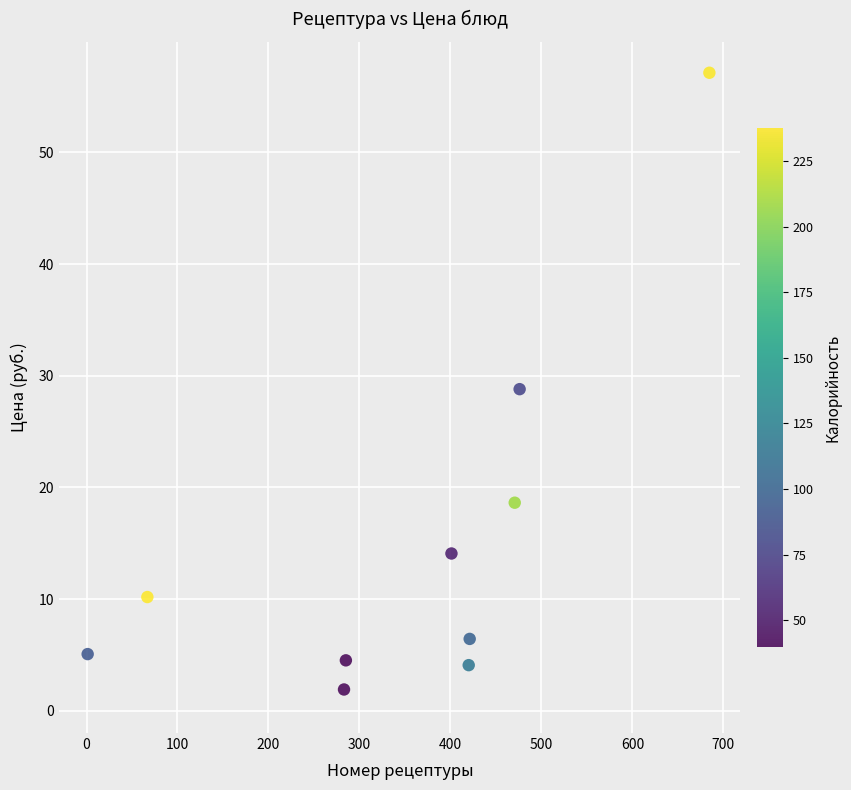

What is the average Y value?

15.1